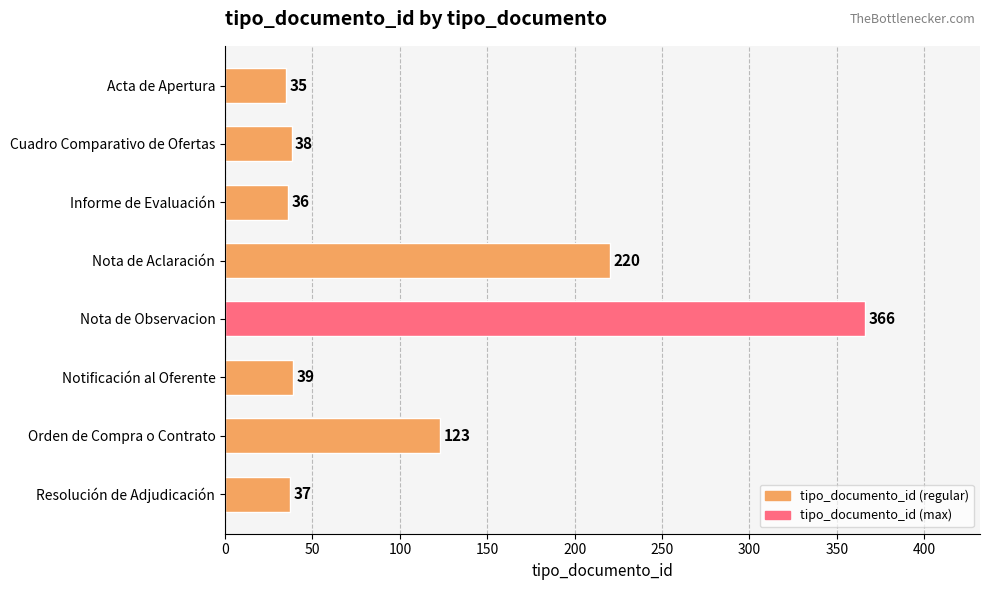

List the labels in order of value, smallest first.

Acta de Apertura, Informe de Evaluación, Resolución de Adjudicación, Cuadro Comparativo de Ofertas, Notificación al Oferente, Orden de Compra o Contrato, Nota de Aclaración, Nota de Observacion